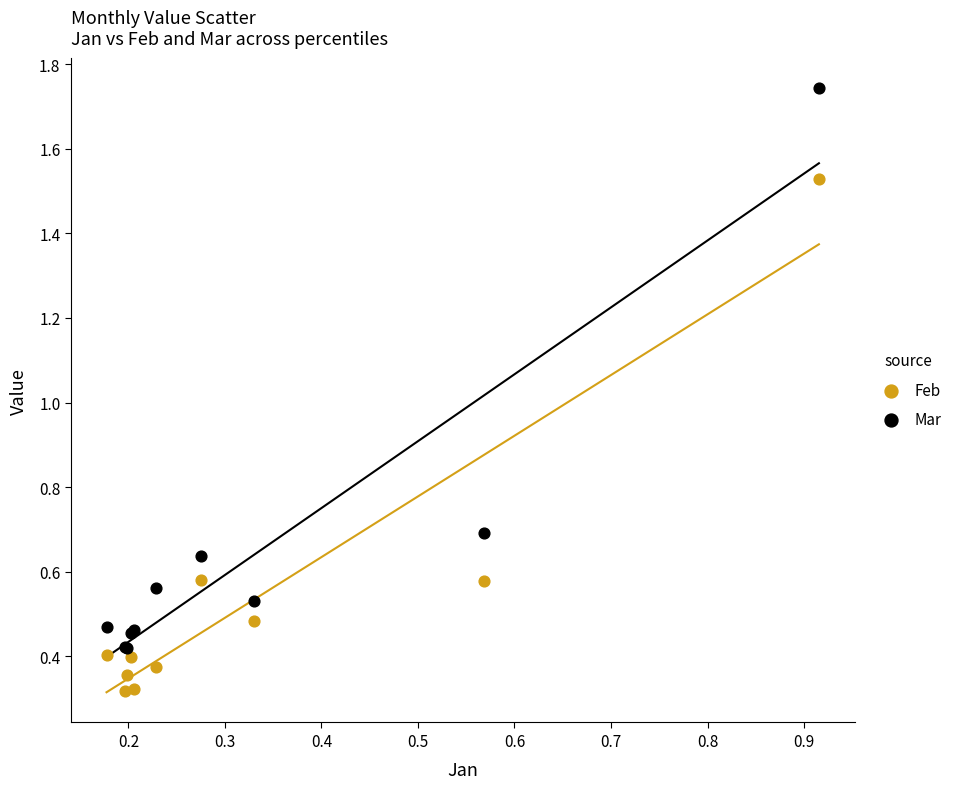

Which series contains the highest Y value?

Mar